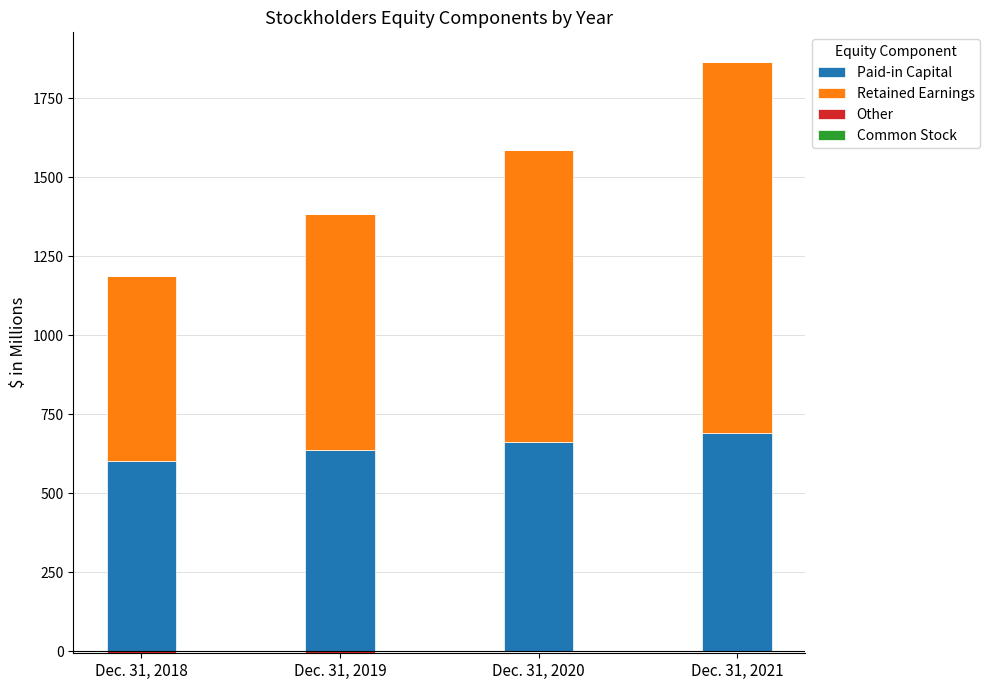

Which series has the largest range (max minus min)?

Retained Earnings